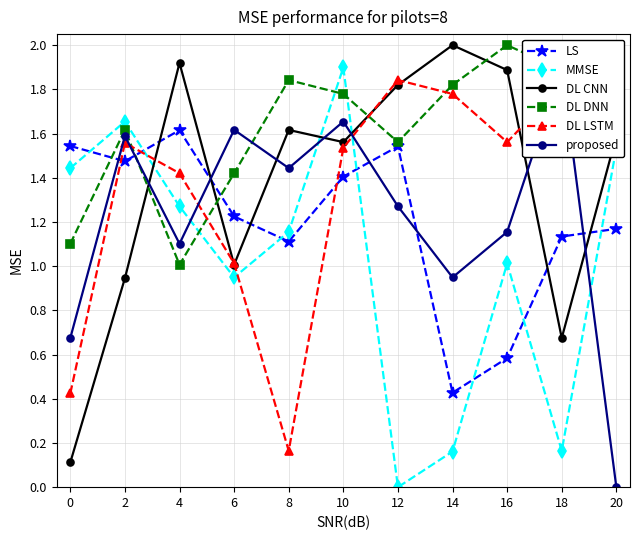

True or false: MMSE and proposed cross at least once.

True